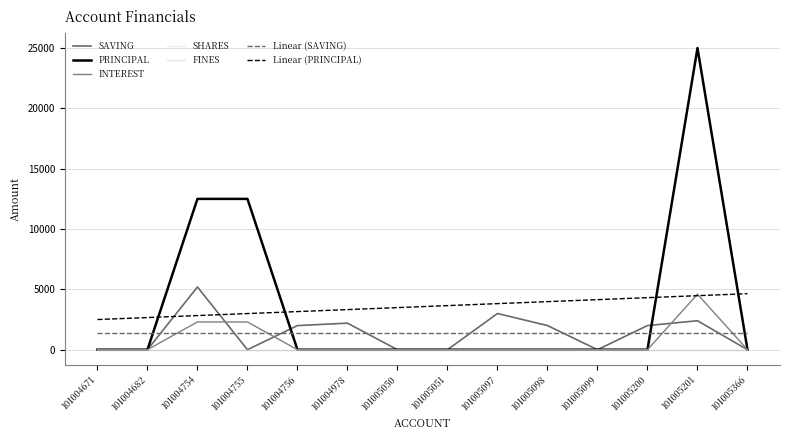

Reading left to right, transcribe all the data shown in this chart.

SAVING: 101004671=0	101004682=0	101004754=5200	101004755=0	101004756=2000	101004978=2200	101005050=0	101005051=0	101005097=3000	101005098=2000	101005099=0	101005200=2000	101005201=2400	101005366=0
PRINCIPAL: 101004671=0	101004682=0	101004754=12500	101004755=12500	101004756=0	101004978=0	101005050=0	101005051=0	101005097=0	101005098=0	101005099=0	101005200=0	101005201=25000	101005366=0
INTEREST: 101004671=0	101004682=0	101004754=2300	101004755=2300	101004756=0	101004978=0	101005050=0	101005051=0	101005097=0	101005098=0	101005099=0	101005200=0	101005201=4600	101005366=0